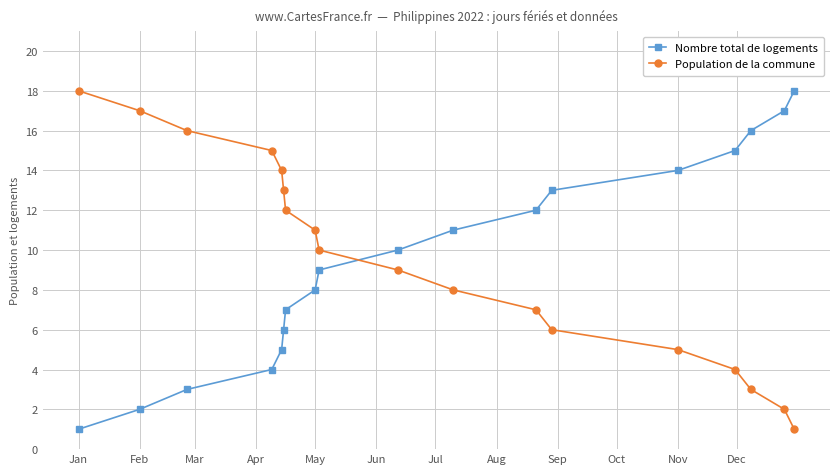

What is the sum of all Population de la commune values?

171